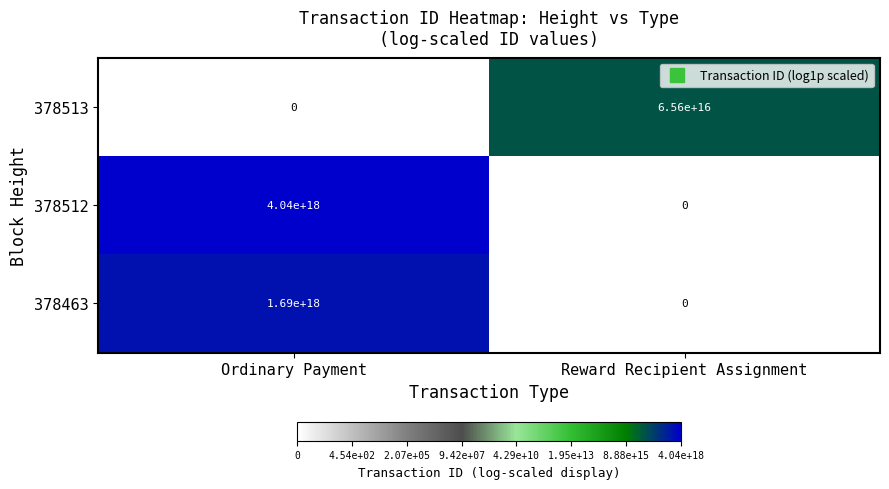

At which label does 378512 reach its peak?

Ordinary Payment